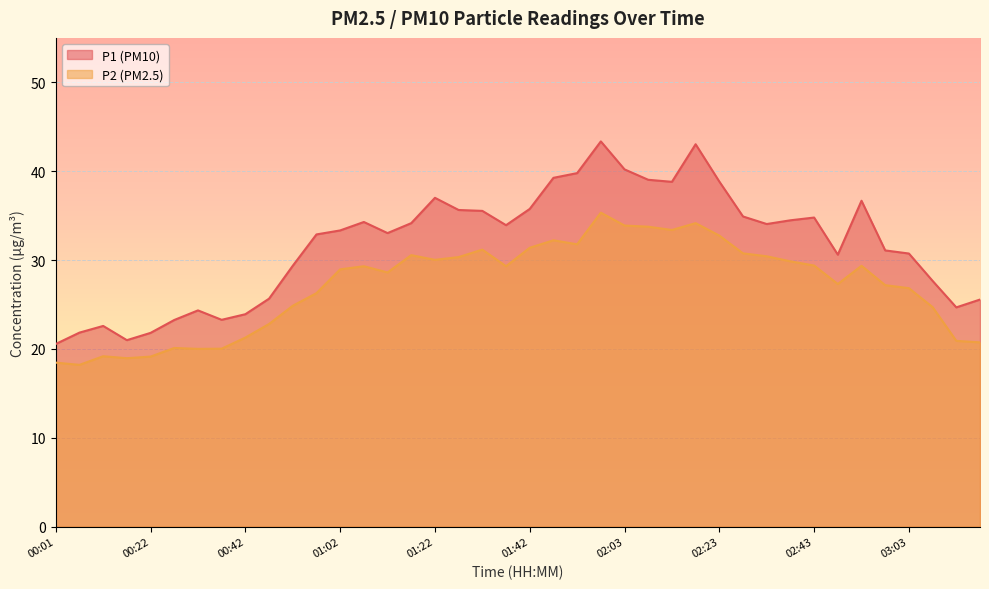

List the series in order of their peak value, lowest first.

P2 (PM2.5), P1 (PM10)